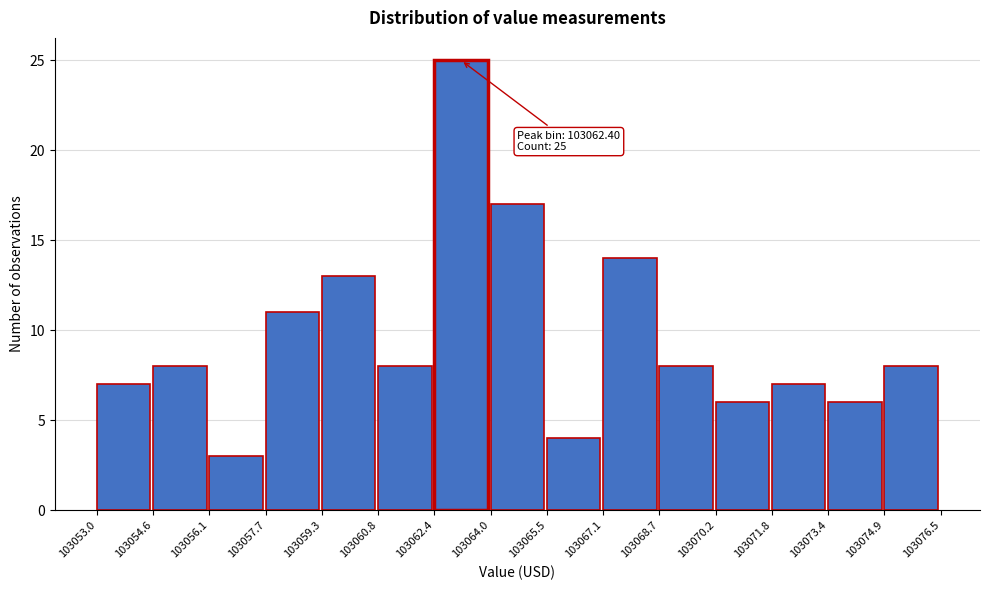

Which range on the x-axis has the tallest bar?

103062.4 to 103064.0